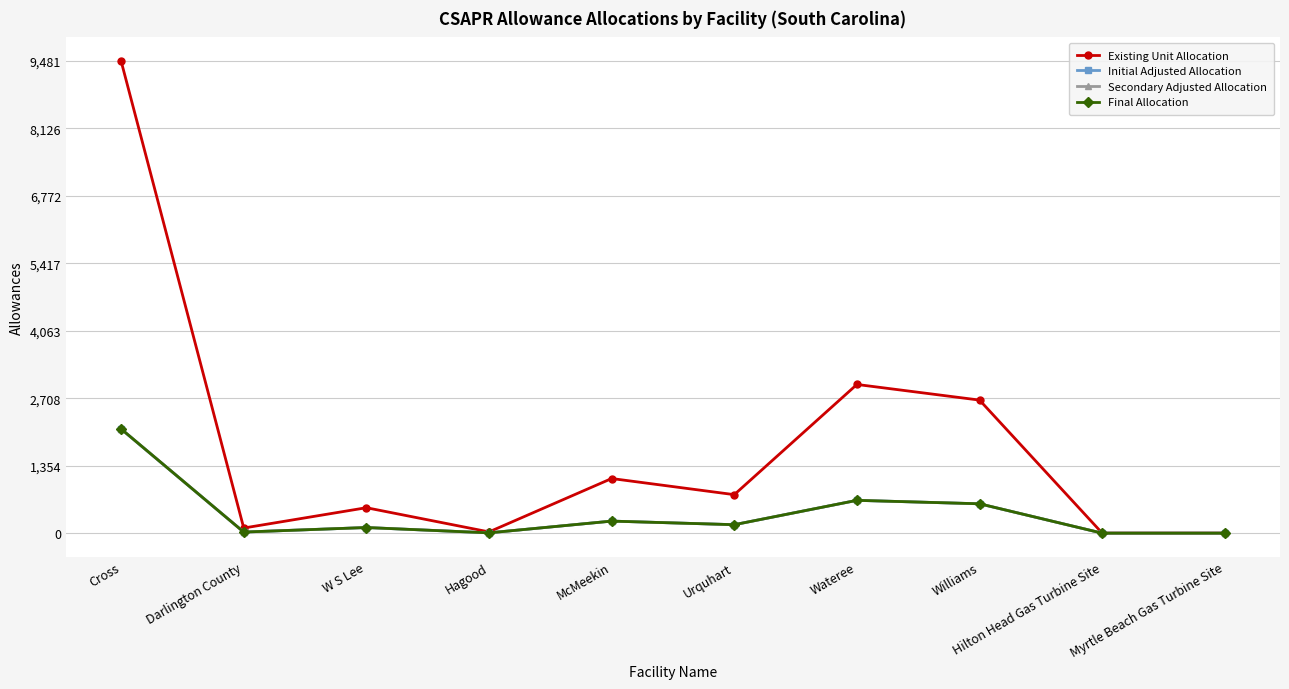

What is the label of the 10th point from the left?

Myrtle Beach Gas Turbine Site